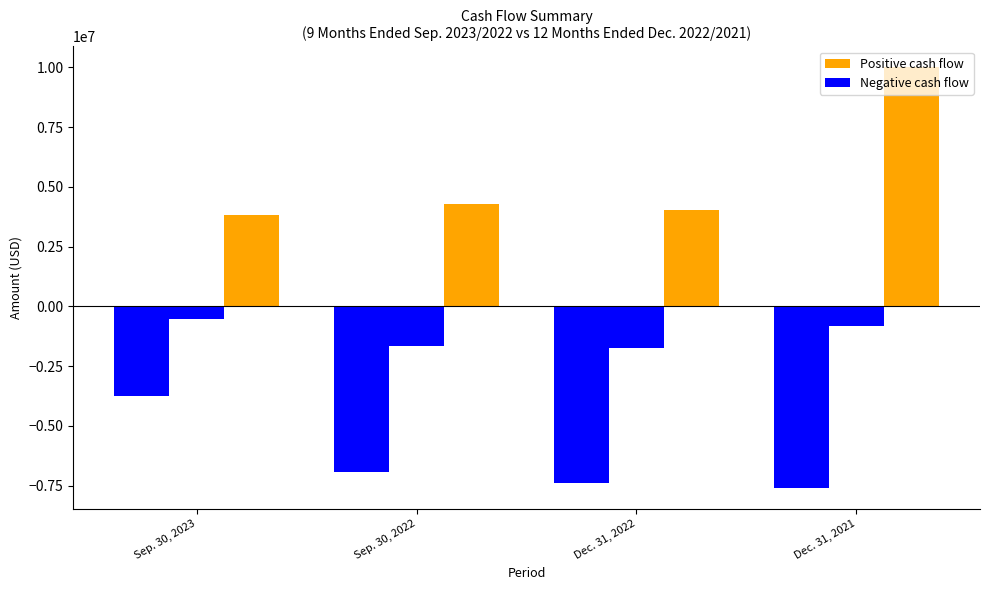

Is the value of Net cash used in investing activities at Sep. 30, 2023 greater than the value of Net cash from financing activities at Dec. 31, 2021?

No